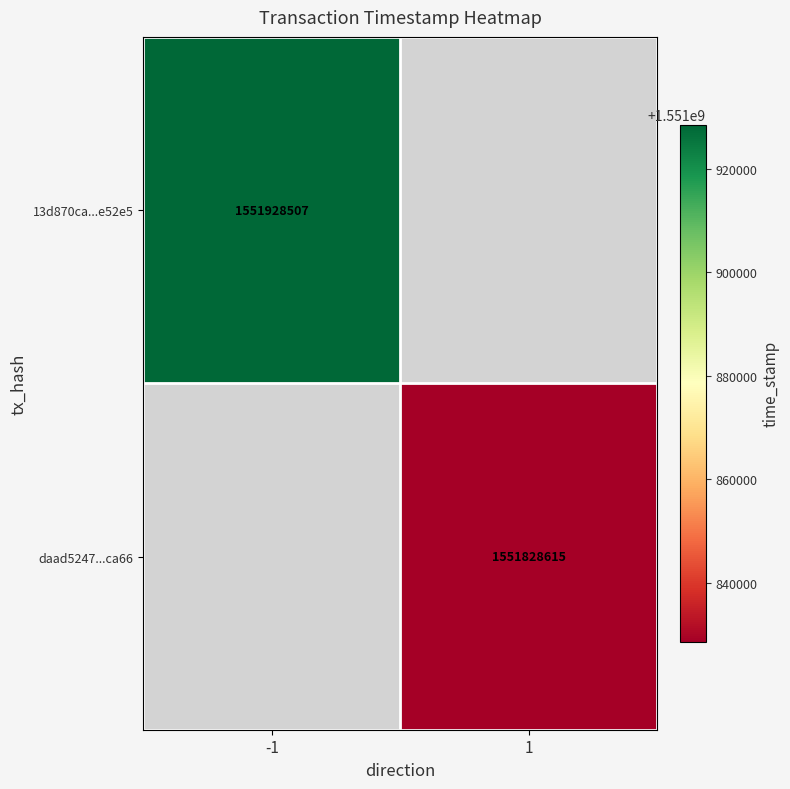

The value of daad5247...ca66 at 1 is 2765656896. True or false?

False